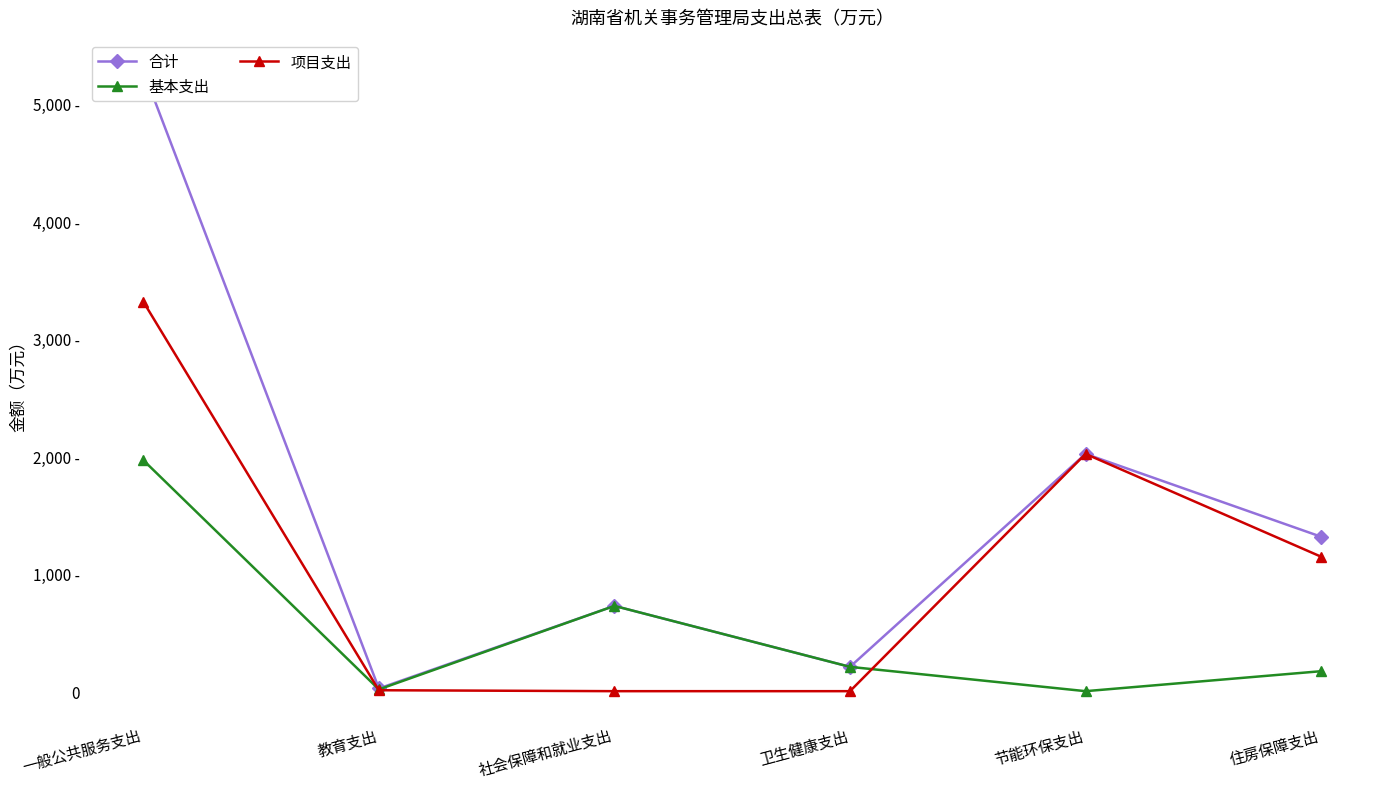

What is the total value across all series at 卫生健康支出?

414.0